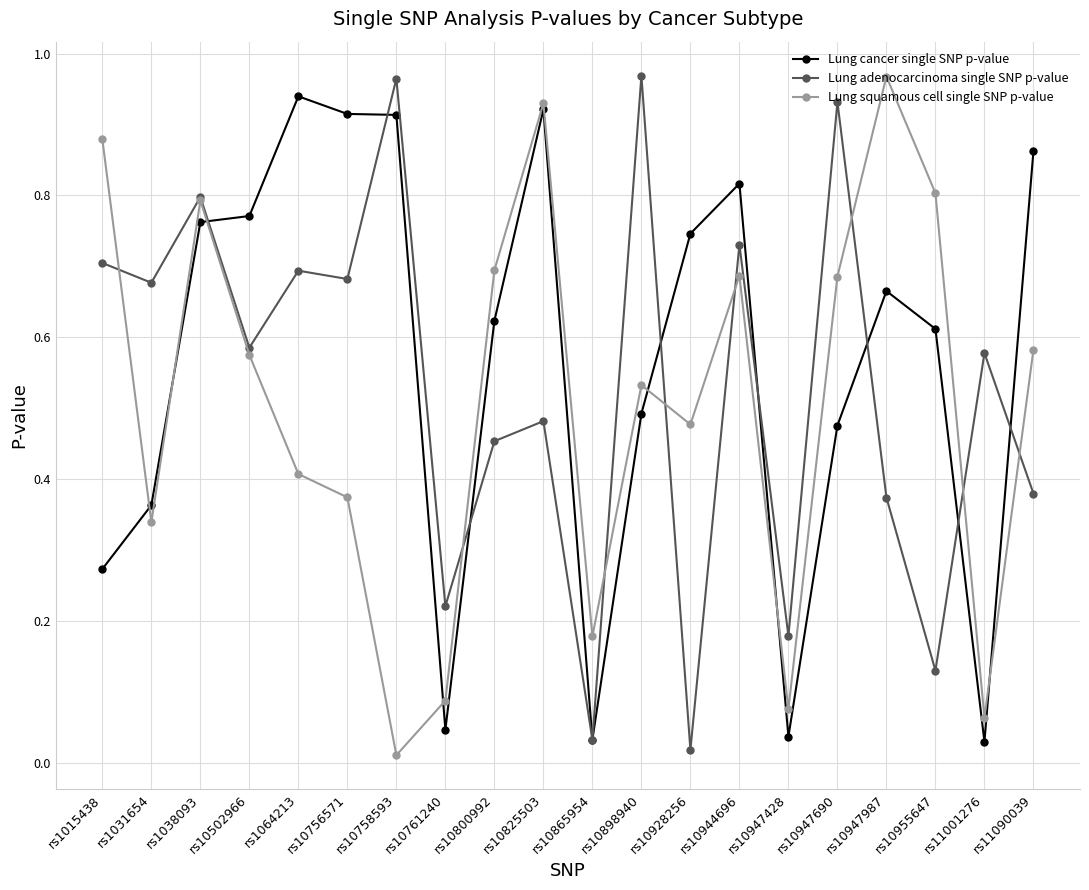

At rs1064213, list the series in order from smallest to largest.

Lung squamous cell single SNP p-value, Lung adenocarcinoma single SNP p-value, Lung cancer single SNP p-value